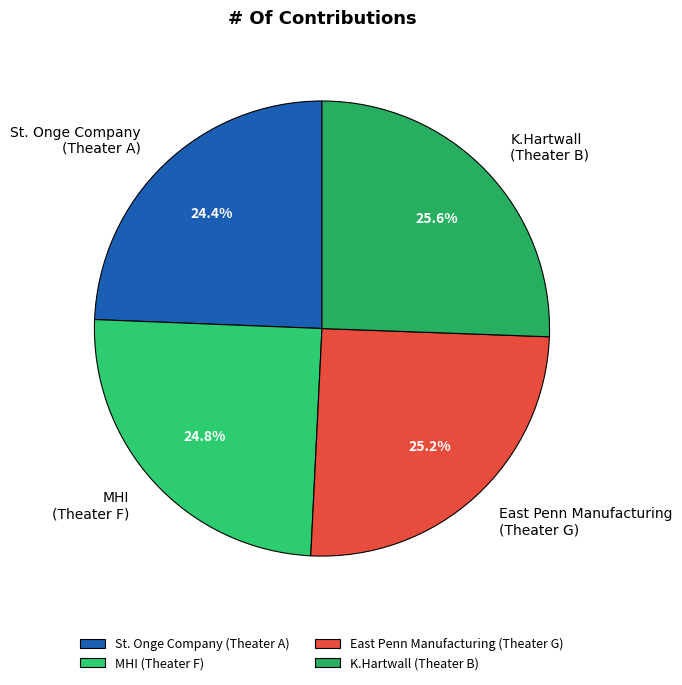

Approximately how many times larger is the value at East Penn Manufacturing (Theater G) compared to St. Onge Company (Theater A)?

1.0